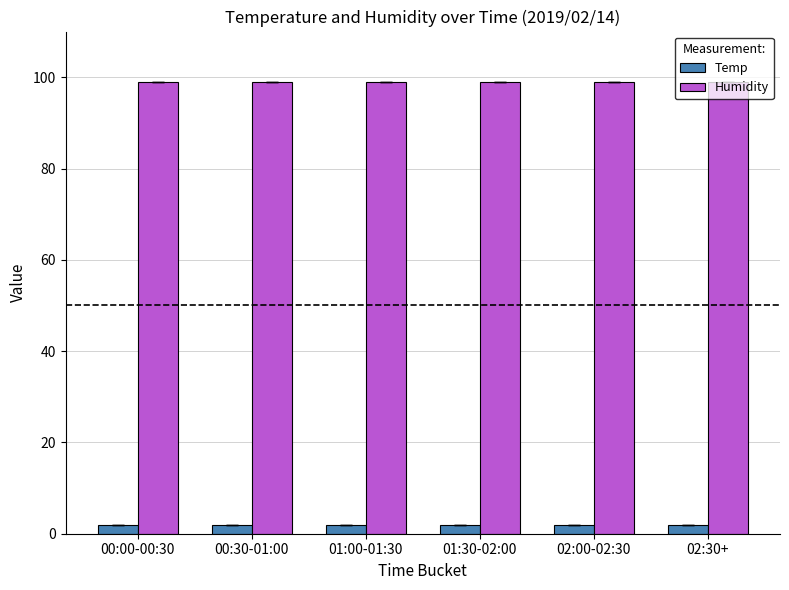

What is the difference between the highest and lowest values at 00:30-01:00?

97